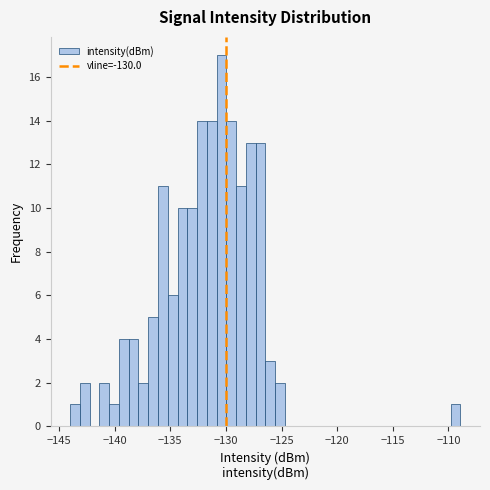

Around what value on the x-axis is the tallest bar? Give the approximate position of its centre, as read against the axis.

-130.5